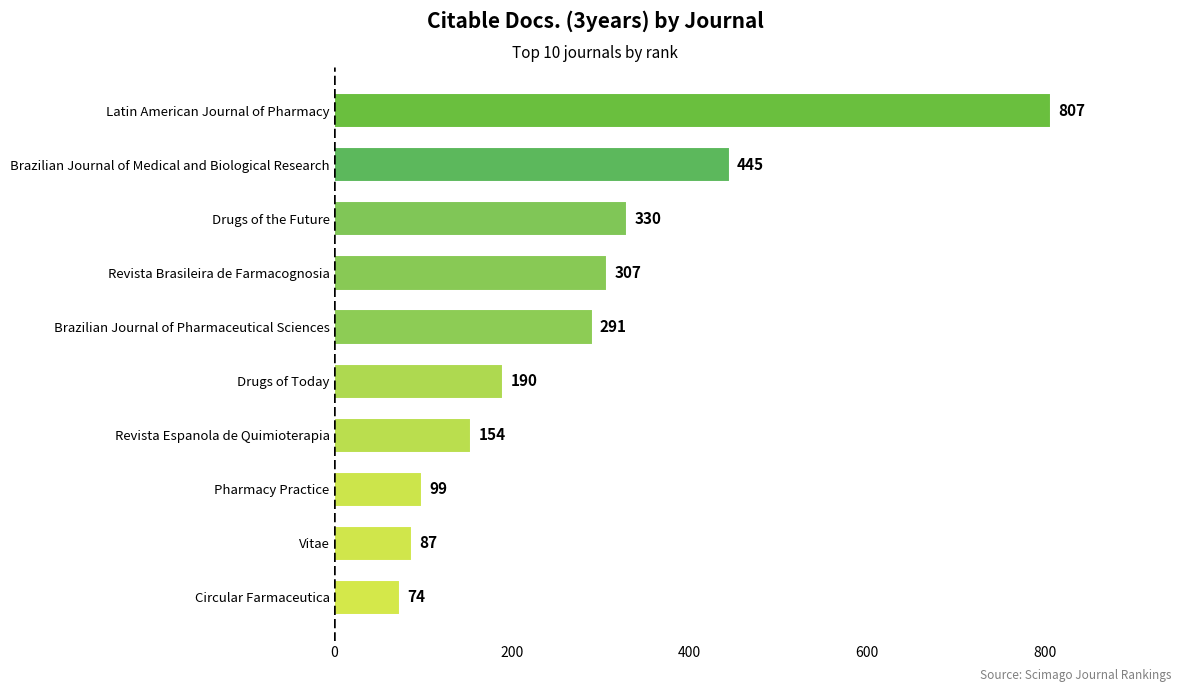

What is the sum of all values?

2784